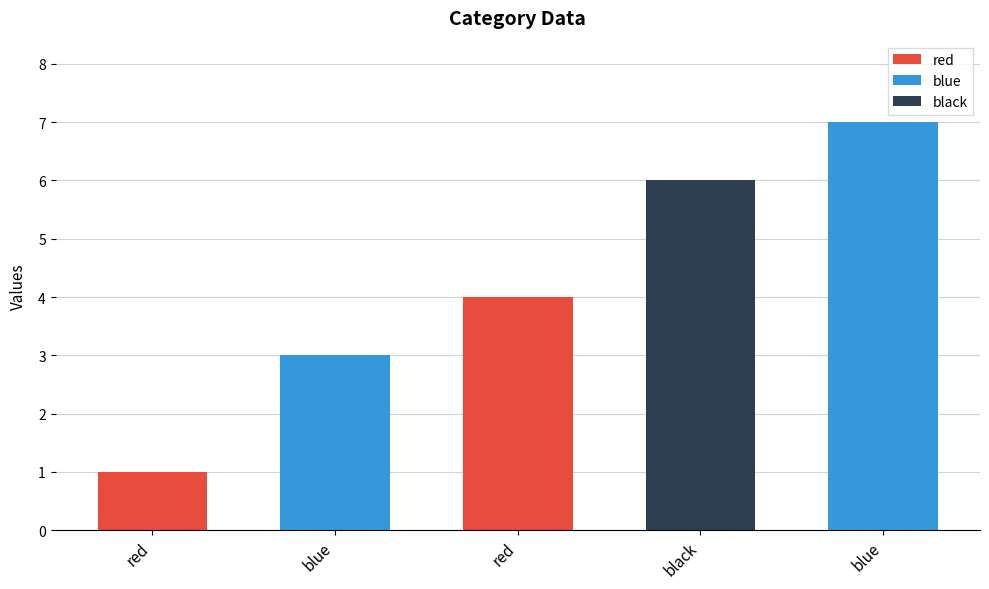

What is the sum of all values?

21